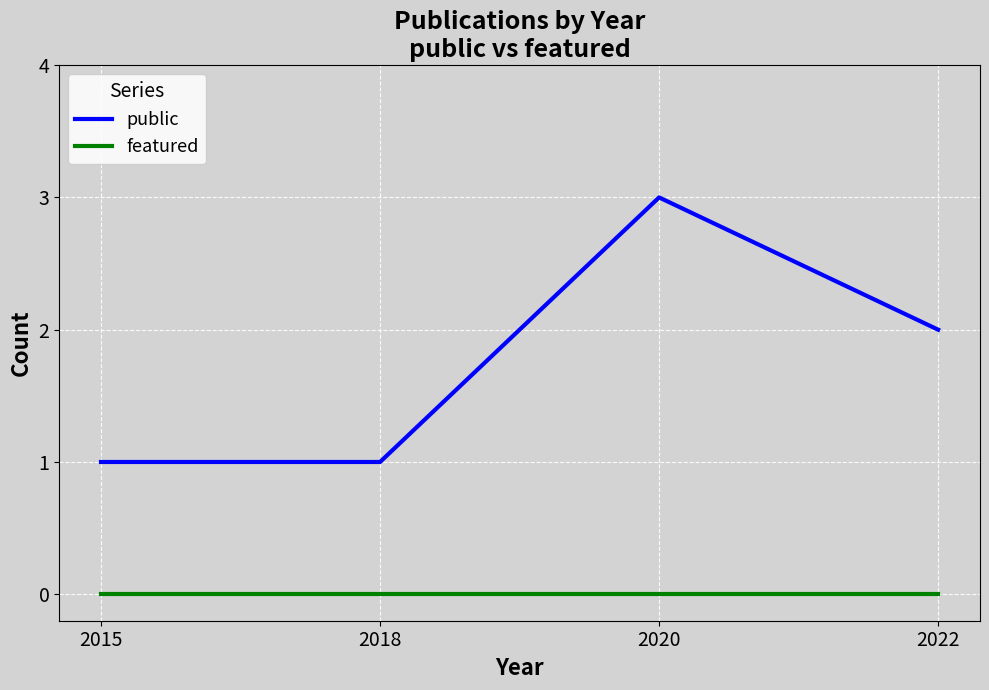

Which category has the highest value across all series?

2020